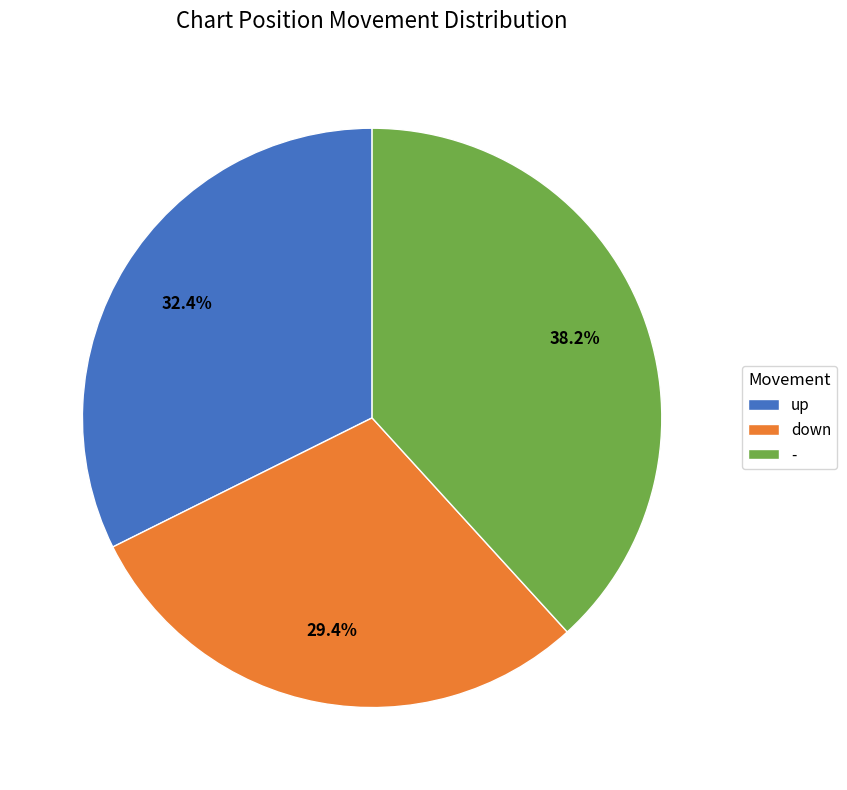

What portion of the pie excludes -?

61.8%